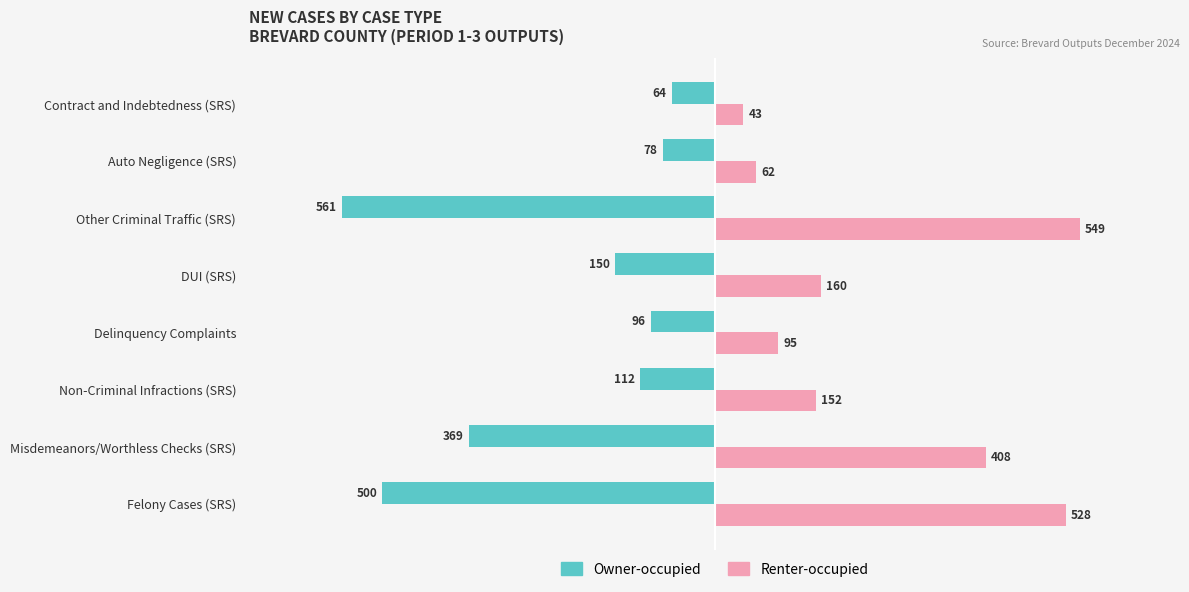

The Owner-occupied series shows -153 at Felony Cases (SRS). True or false?

False